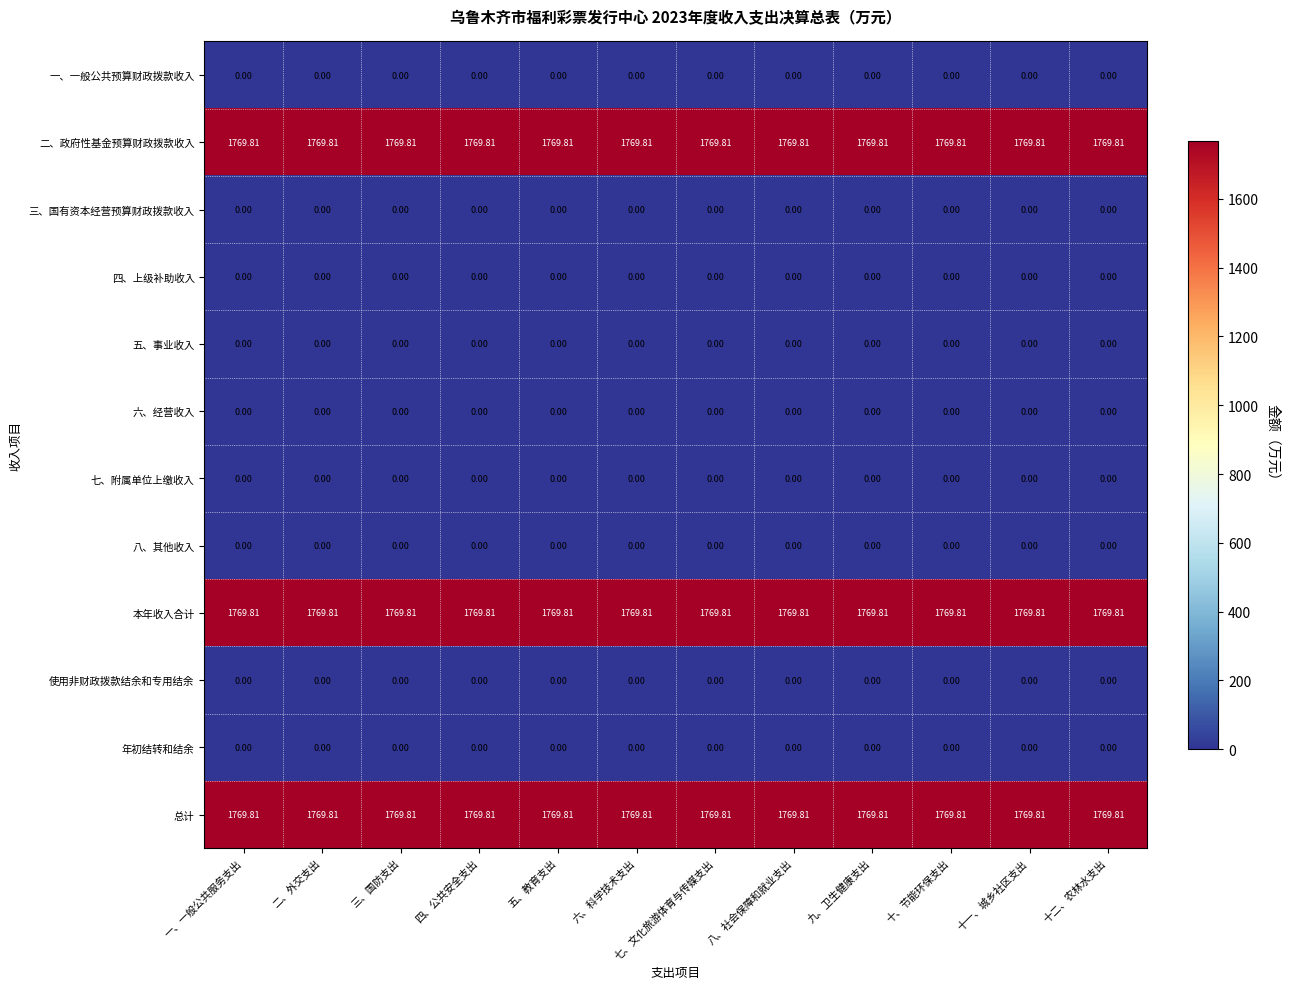

Is the value of 本年收入合计 at 一、一般公共服务支出 greater than the value of 一、一般公共预算财政拨款收入 at 四、公共安全支出?

Yes